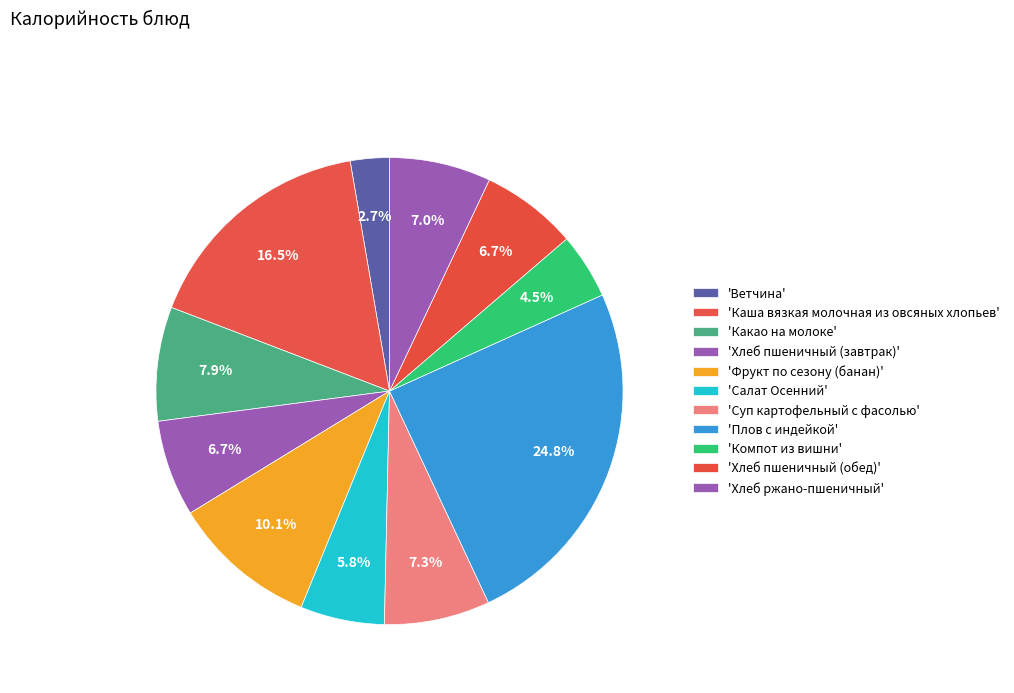

How many segments does this pie chart have?

11